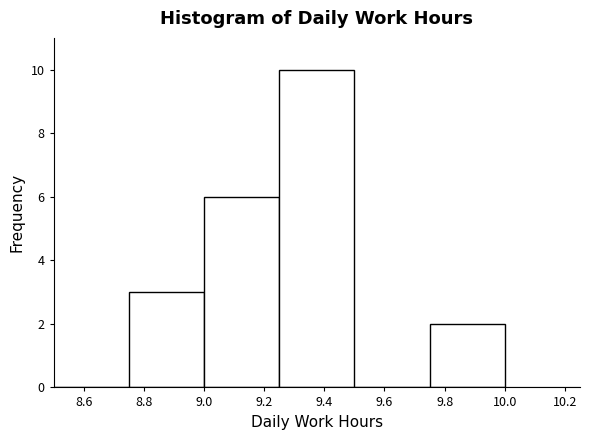

Over which range of the x-axis is the bar tallest?

9.25 to 9.50